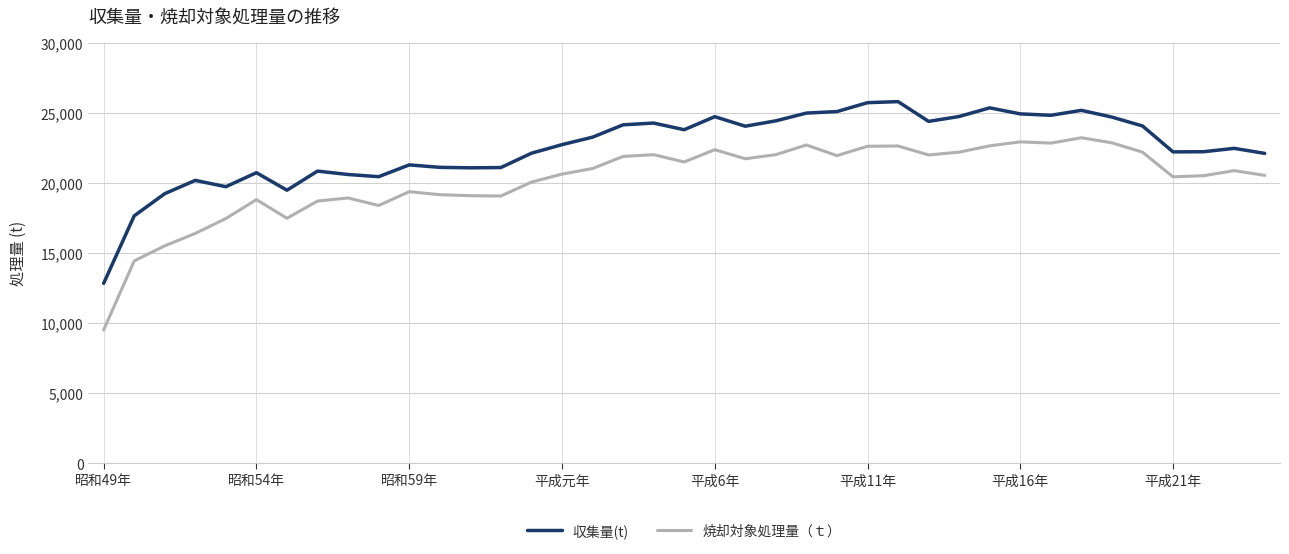

What is the difference between the maximum and minimum values in the 焼却対象処理量（ｔ） series?

13709